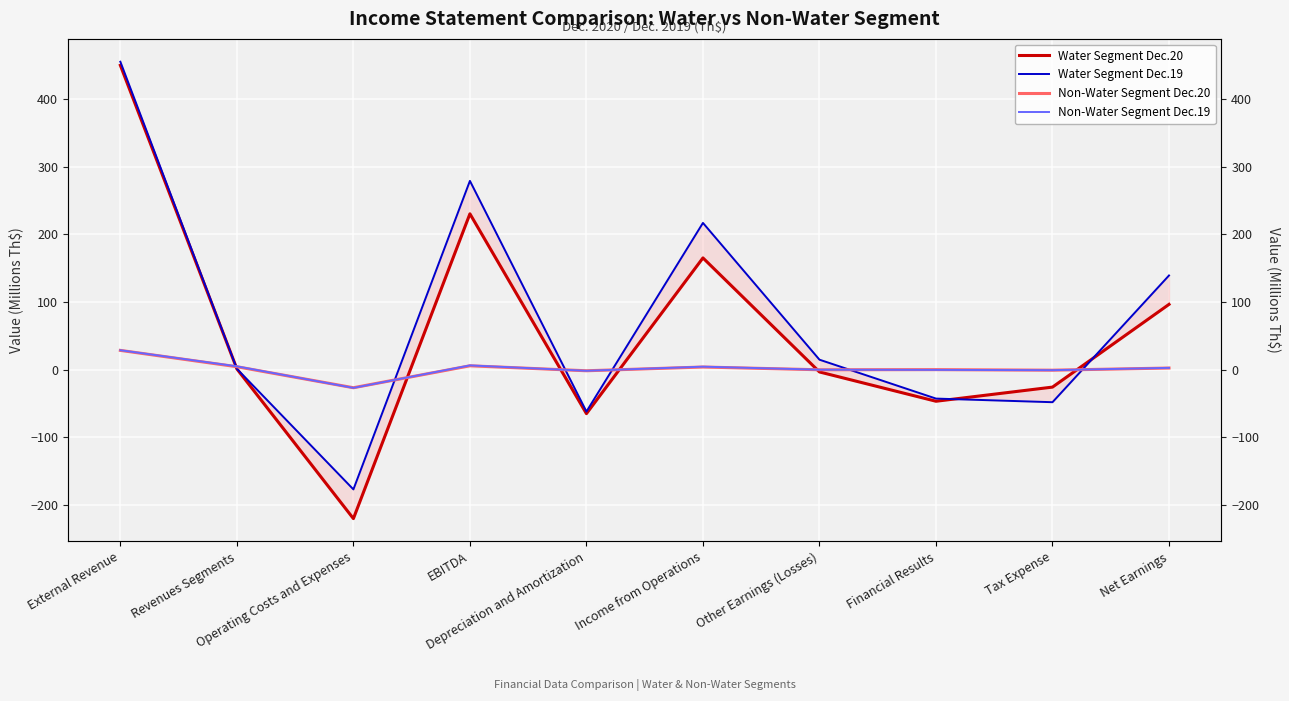

How many series are shown in this chart?

4